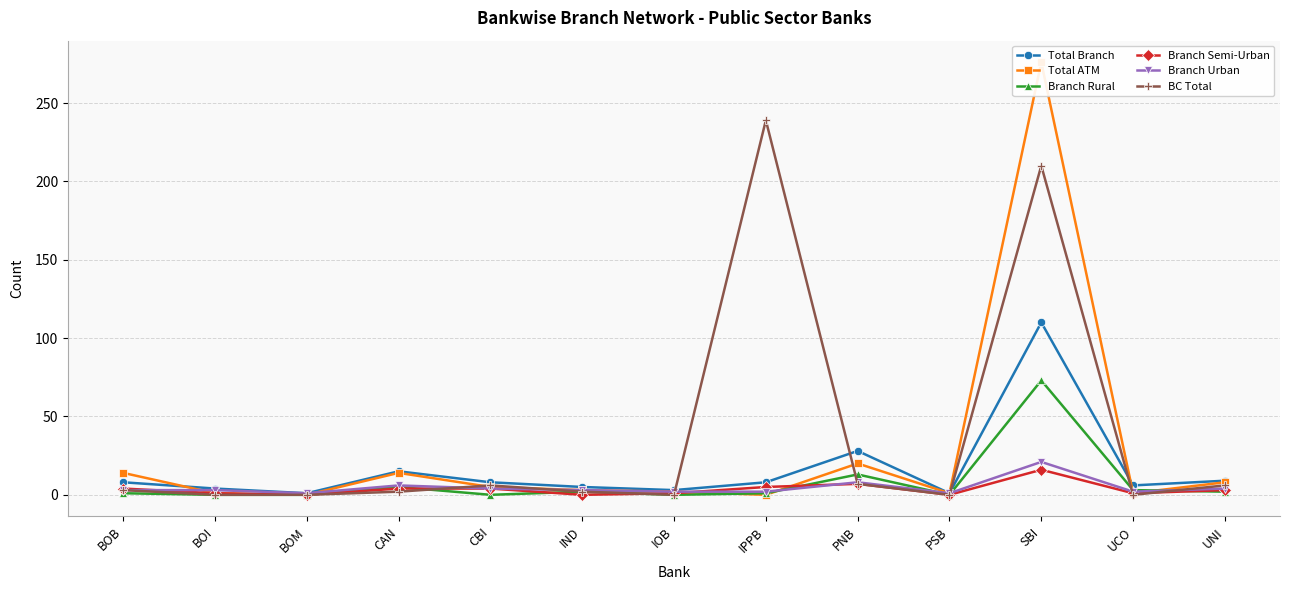

How many data points does each series have?

13